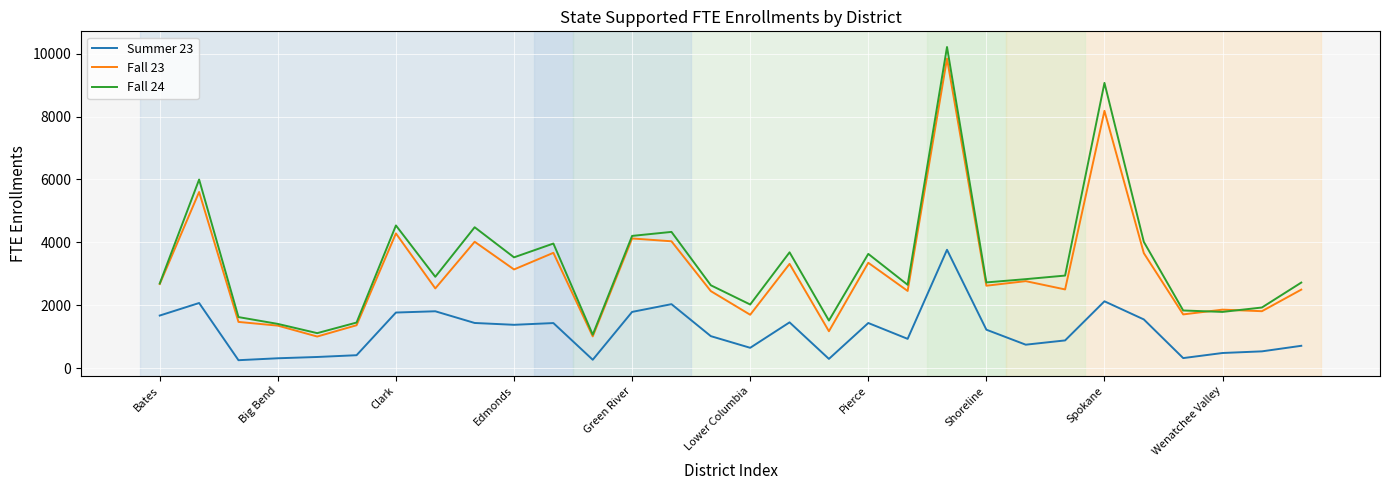

What is the maximum value shown in the chart?

10211.5